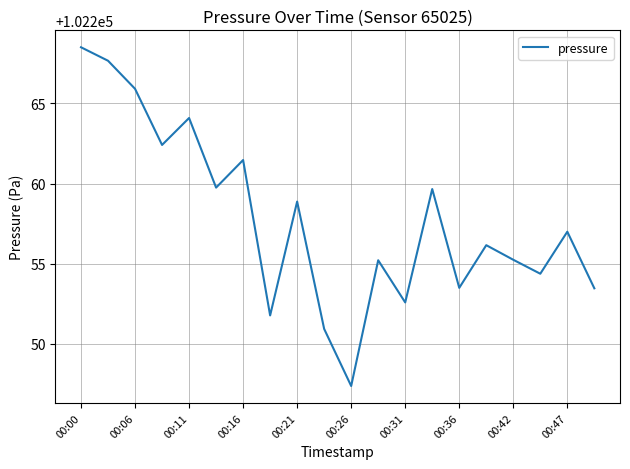

What is the greatest value displayed?

102268.5